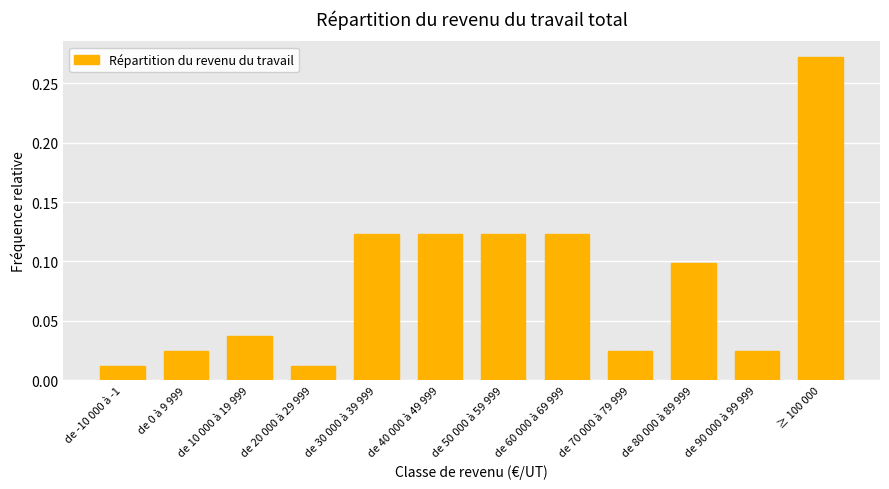

Which has a higher value, de 60 000 à 69 999 or de -10 000 à -1?

de 60 000 à 69 999